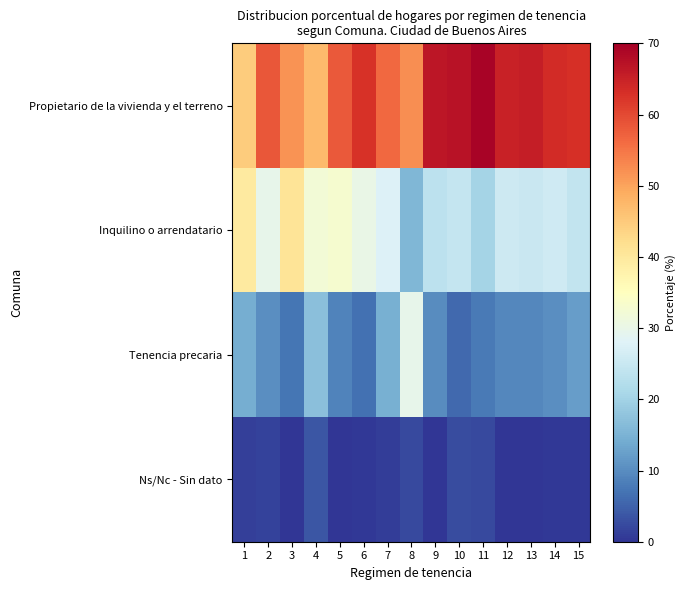

Rank the series by their maximum value, from lowest to highest.

Ns/Nc - Sin dato, Tenencia precaria, Inquilino o arrendatario, Propietario de la vivienda y el terreno